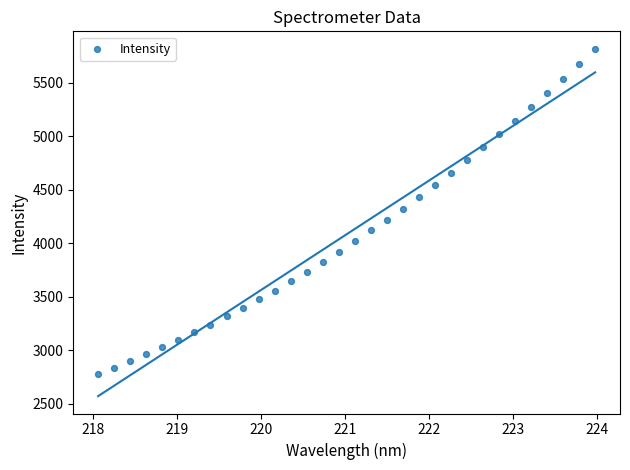

What is the range of X values (max minus min)?

5.9